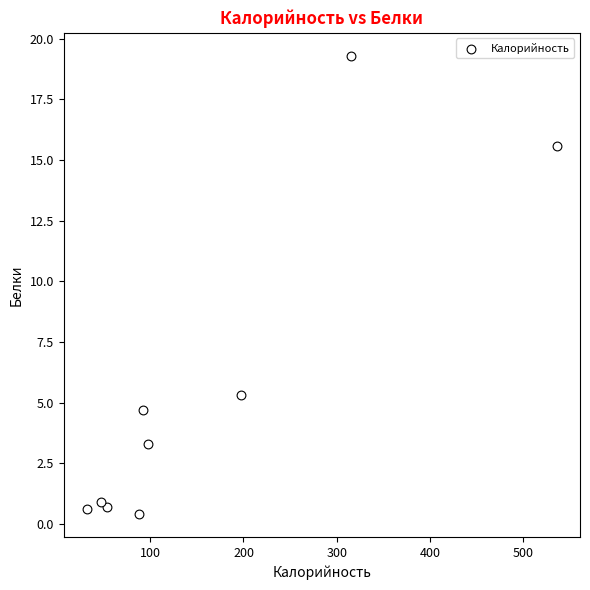

What Y value in the scatter plot is closest to 9?

5.3